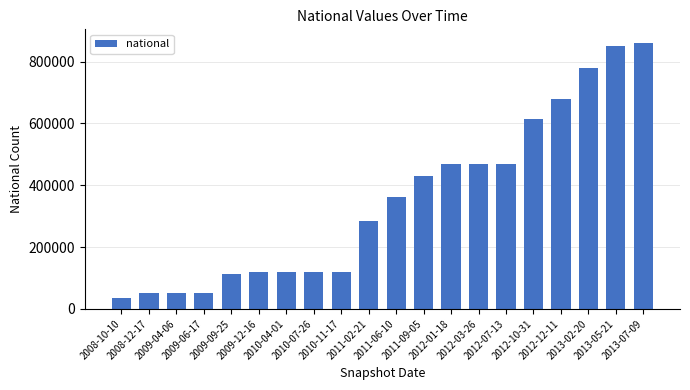

Reading right to left, list all the values displayed in this chart.

2013-07-09=861427	2013-05-21=849670	2013-02-20=780588	2012-12-11=678818	2012-10-31=613890	2012-07-13=469065	2012-03-26=469065	2012-01-18=469065	2011-09-05=428405	2011-06-10=360593	2011-02-21=285697	2010-11-17=118666	2010-07-26=118666	2010-04-01=118666	2009-12-16=118666	2009-09-25=112698	2009-06-17=51321	2009-04-06=51321	2008-12-17=51321	2008-10-10=36502